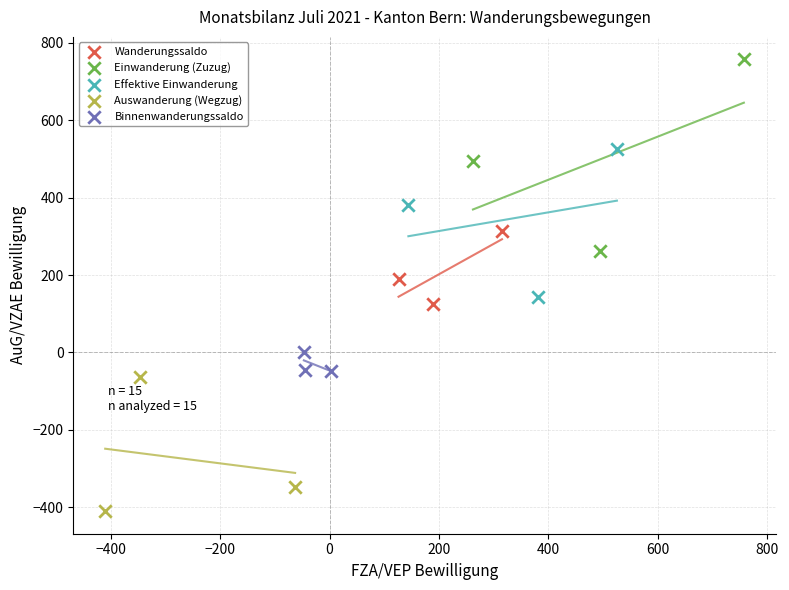

Which series has the widest spread of Y values?

Einwanderung (Zuzug)